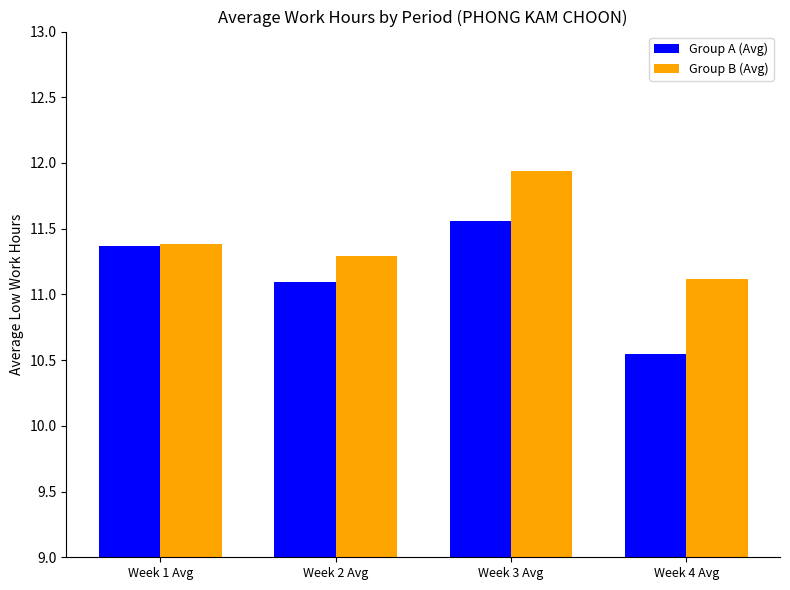

The value of Group B (Avg) at Week 1 Avg is 11.4. True or false?

True